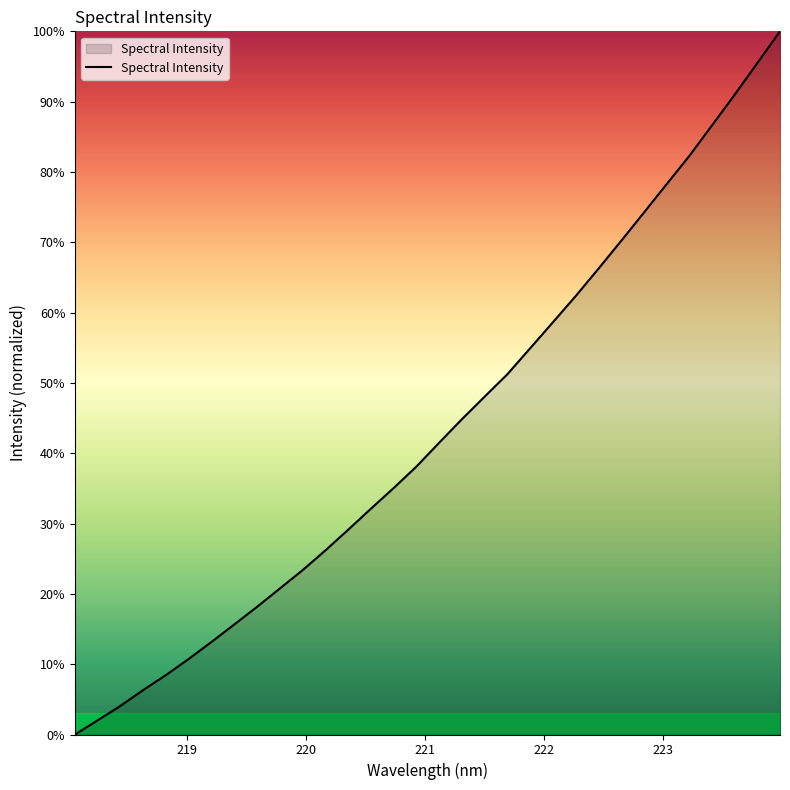

What is the sum of all values?

1388.9